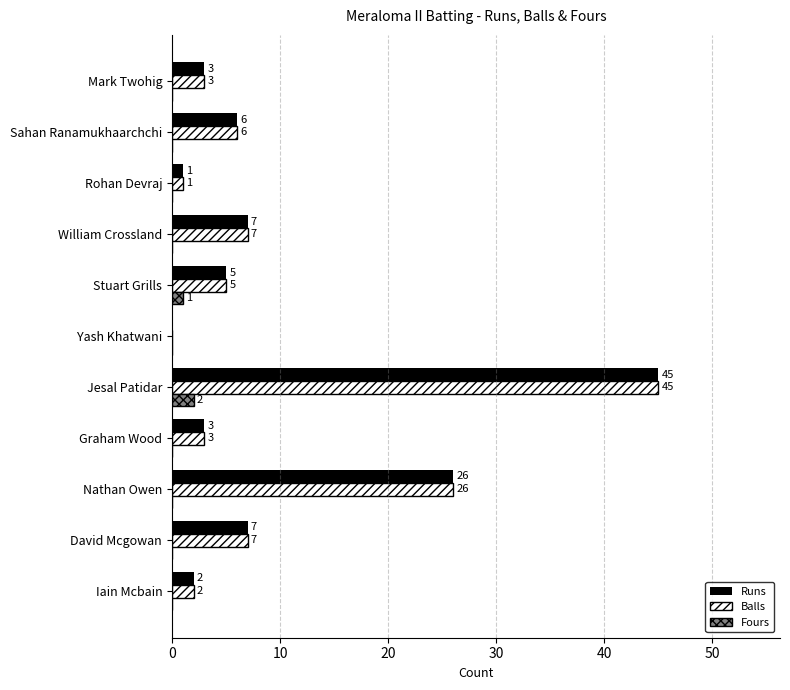

Which label corresponds to the largest value in the chart?

Jesal Patidar